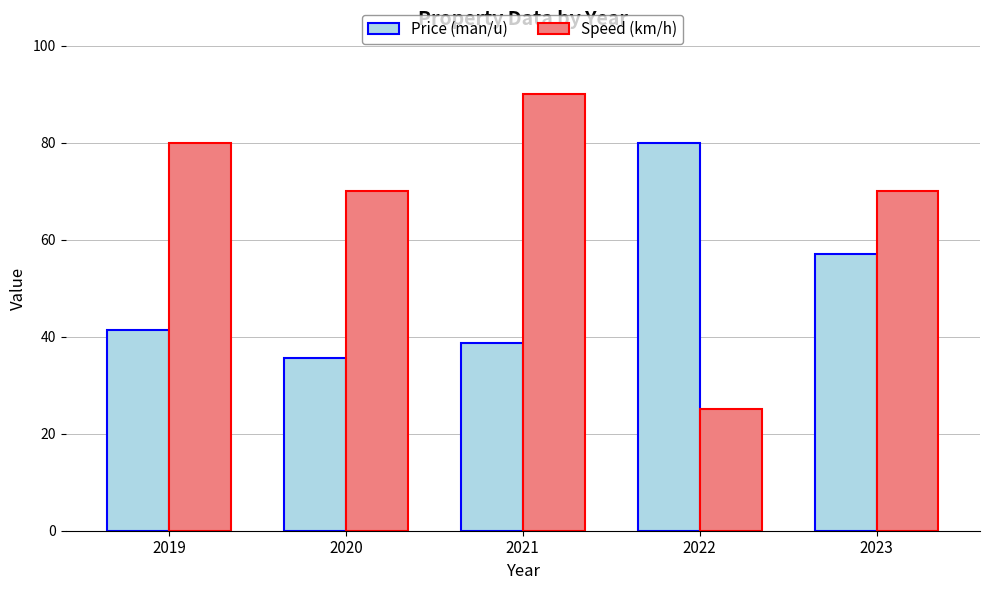

What is the total value across all series at 2021?

128.8